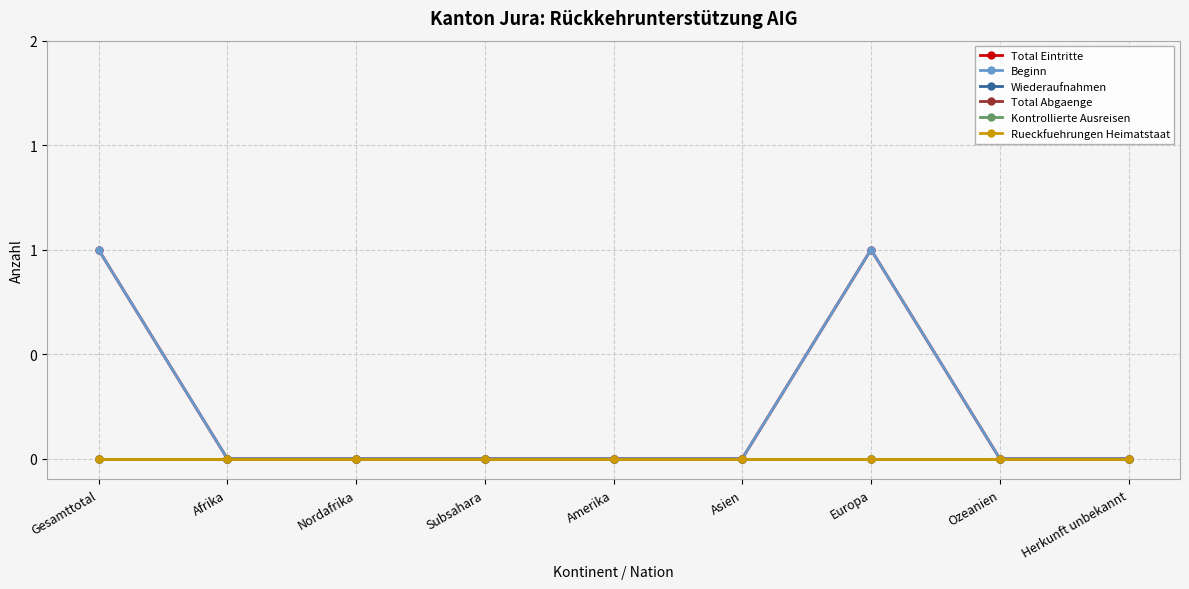

Is this an area chart (filled region under the line)?

No